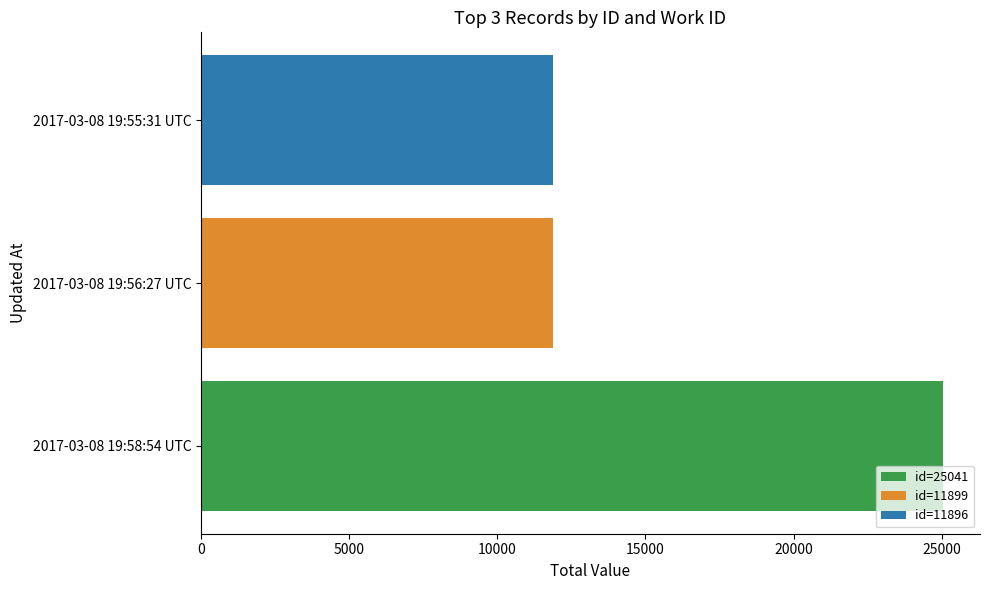

What is the difference between the maximum and second lowest values?

13142